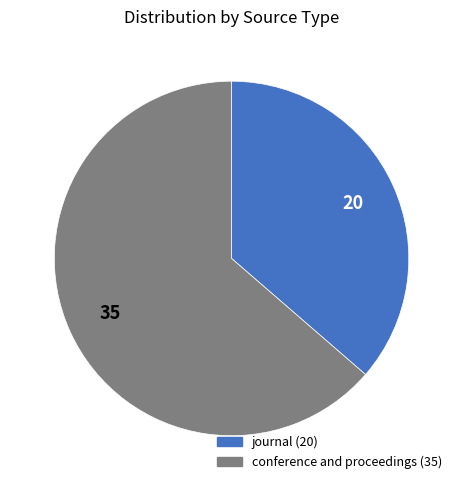

True or false: journal accounts for 29% of the total.

False